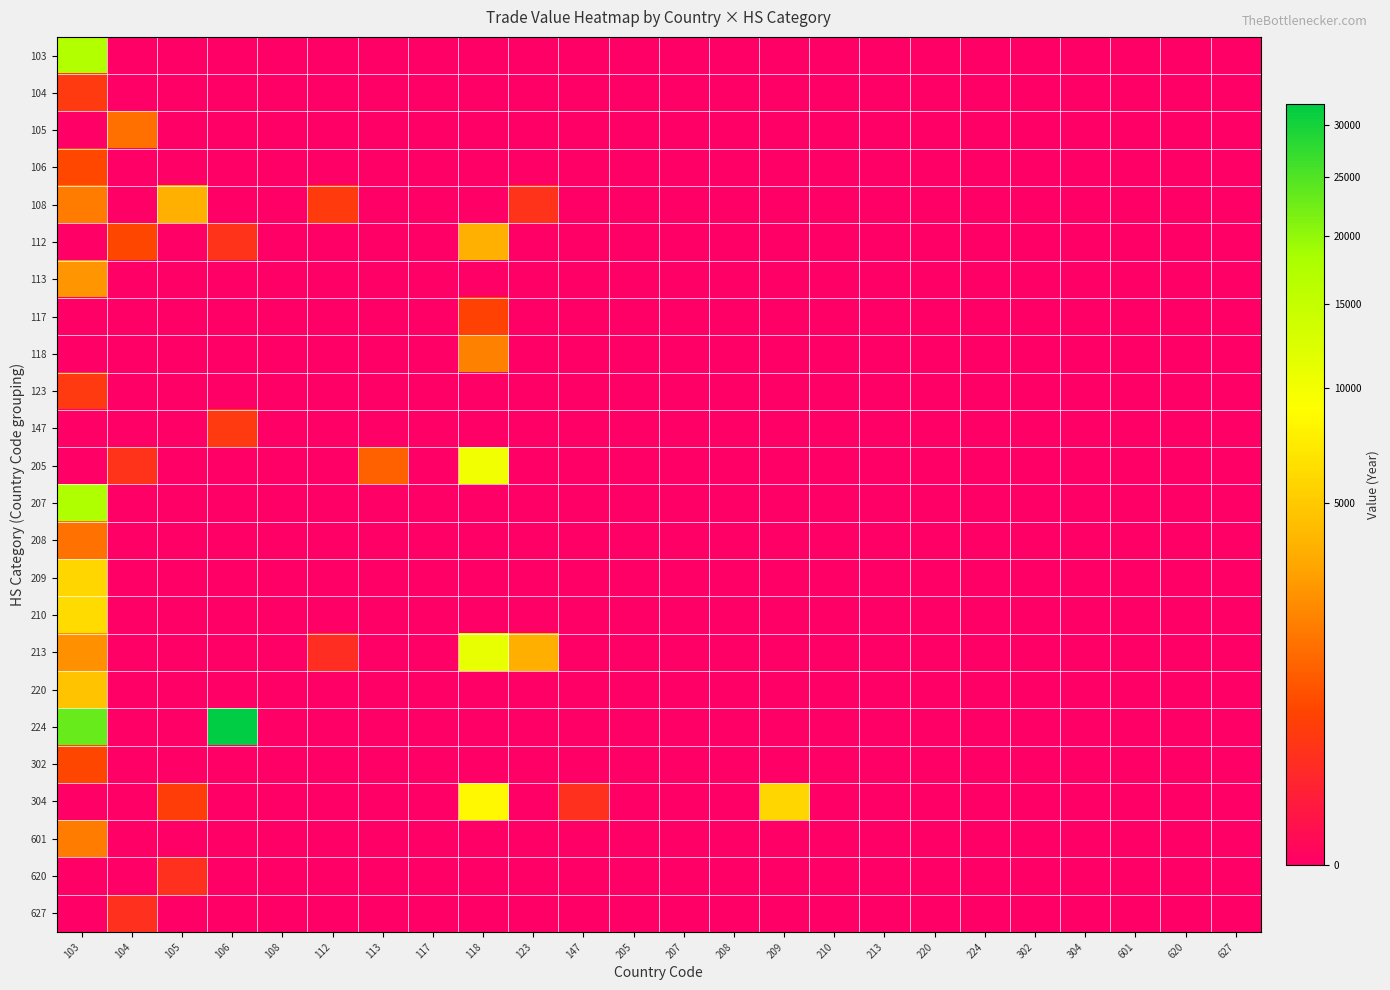

What is the greatest value displayed?

32142